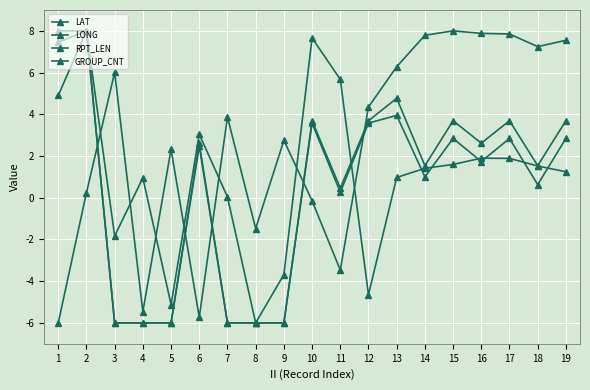

Reading right to left, list all the values displayed in this chart.

LAT: 19=7.5	18=7.2	17=7.8	16=7.9	15=8.0	14=7.8	13=6.3	12=4.3	11=-3.5	10=-0.1	9=2.8	8=-1.5	7=3.9	6=-5.7	5=2.3	4=-5.5	3=6.0	2=0.2	1=-6.0
LONG: 19=1.2	18=1.5	17=1.9	16=1.9	15=1.6	14=1.4	13=1.0	12=-4.6	11=5.7	10=7.7	9=-3.7	8=-6.0	7=0.0	6=3.0	5=-5.1	4=1.0	3=-1.8	2=8.0	1=4.9
RPT_LEN: 19=2.8	18=0.6	17=2.8	16=1.7	15=2.8	14=1.0	13=3.9	12=3.6	11=0.3	10=3.6	9=-6.0	8=-6.0	7=-6.0	6=2.5	5=-6.0	4=-6.0	3=-6.0	2=8.0	1=7.4
GROUP_CNT: 19=3.7	18=1.5	17=3.7	16=2.6	15=3.7	14=1.5	13=4.8	12=3.7	11=0.5	10=3.7	9=-6.0	8=-6.0	7=-6.0	6=2.6	5=-6.0	4=-6.0	3=-6.0	2=8.0	1=8.0